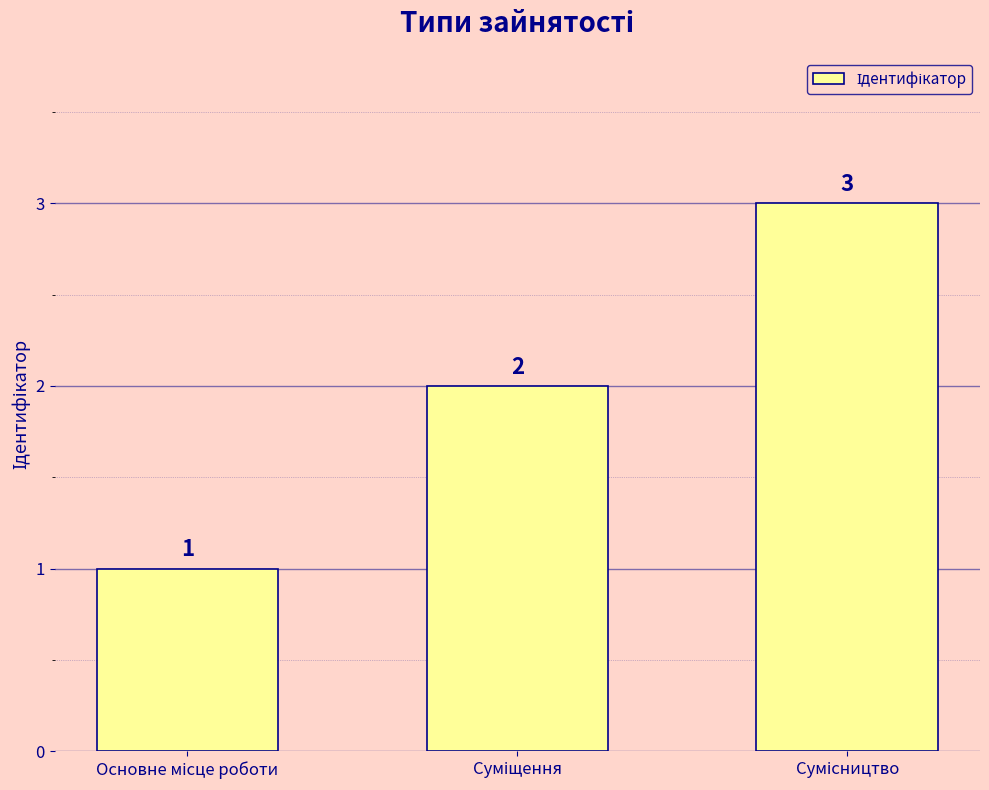

What is the value of the 3rd bar from the left?

3